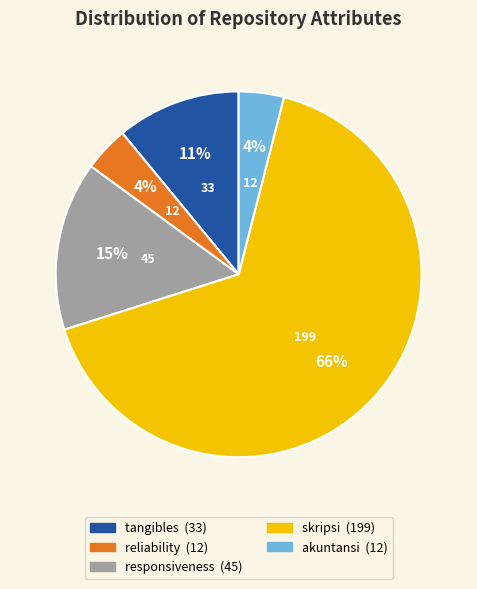

To the nearest percent, what is the difference between the largest and smallest slice percentages?

62%